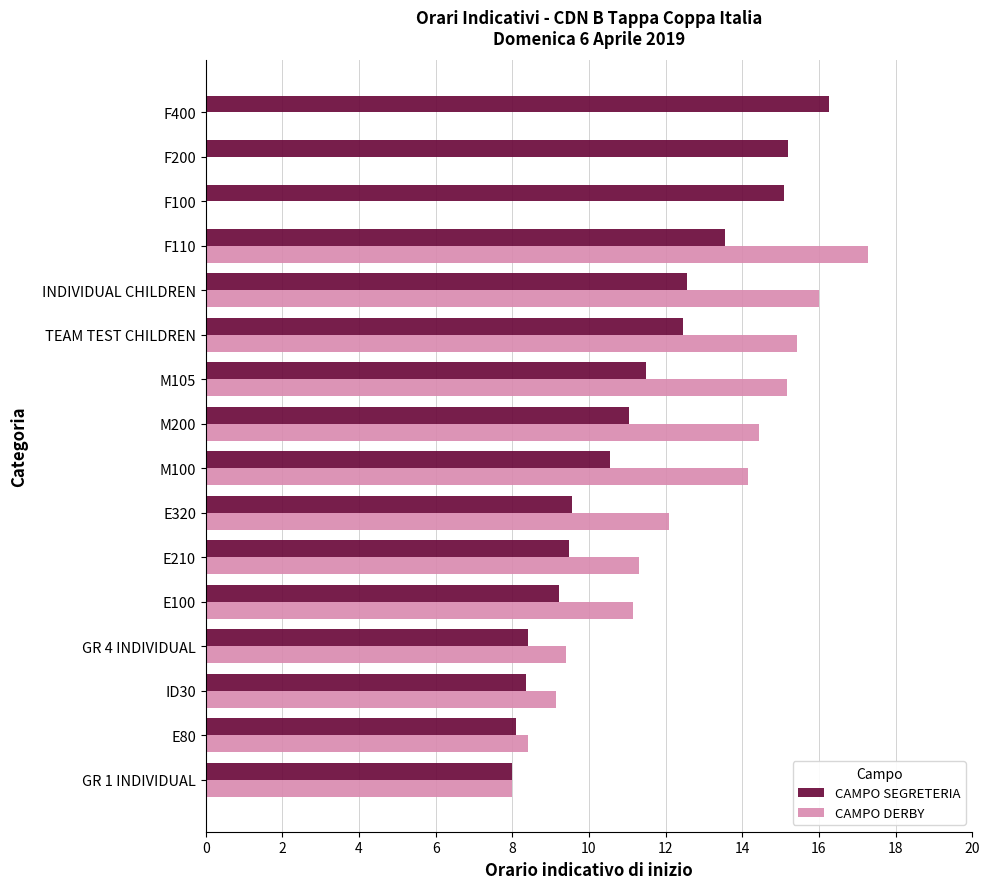

True or false: CAMPO DERBY has a value of 12.6 at E80.

False